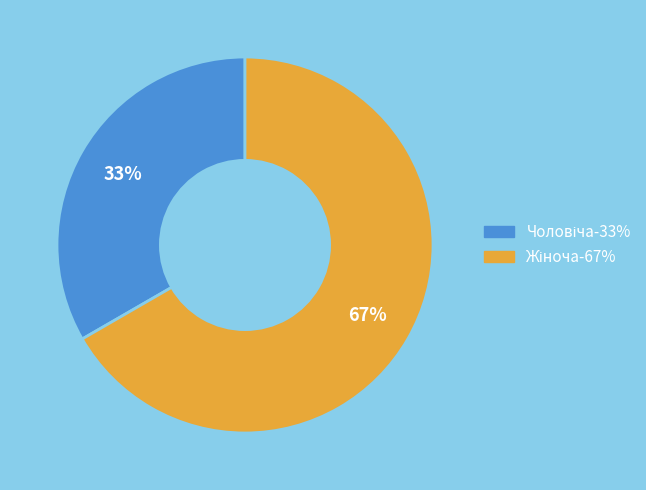

Is there any slice that represents more than half of the pie?

Yes